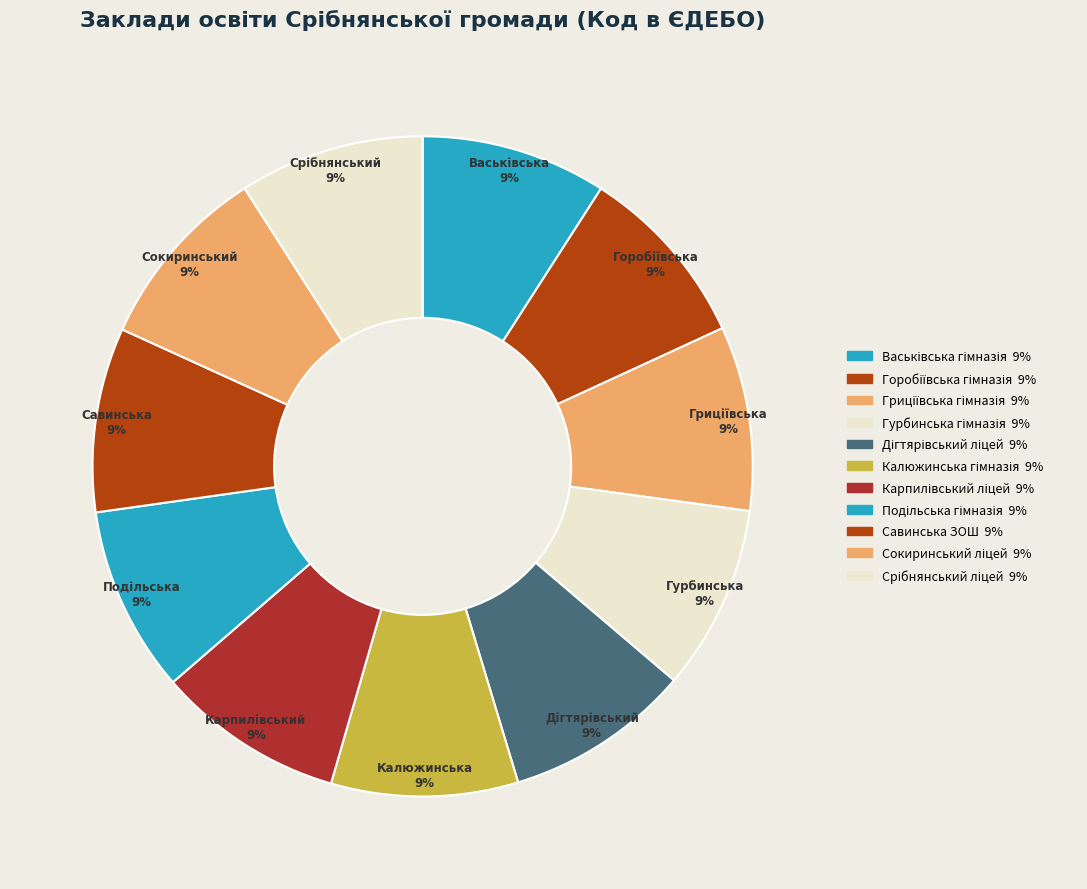

Count the number of slices in the pie.

11